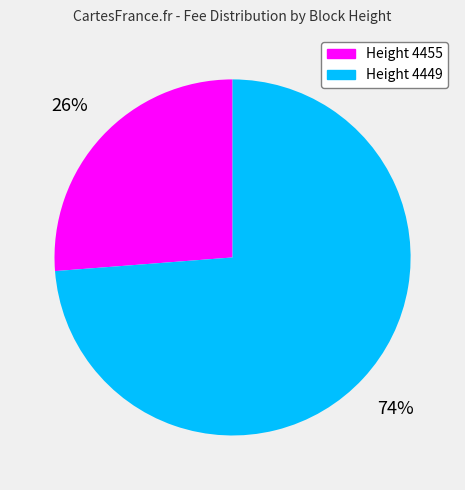

Approximately how many times larger is the value at Height 4455 compared to Height 4449?

0.4